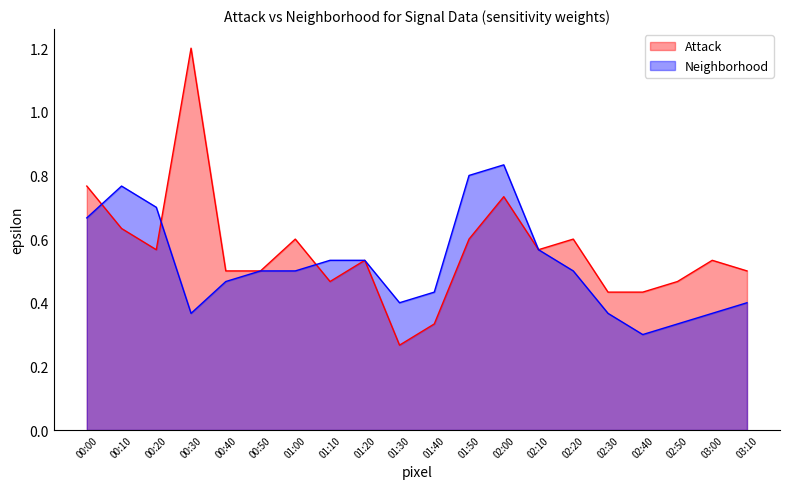

Rank the series at 02:00 from highest to lowest value.

Neighborhood, Attack